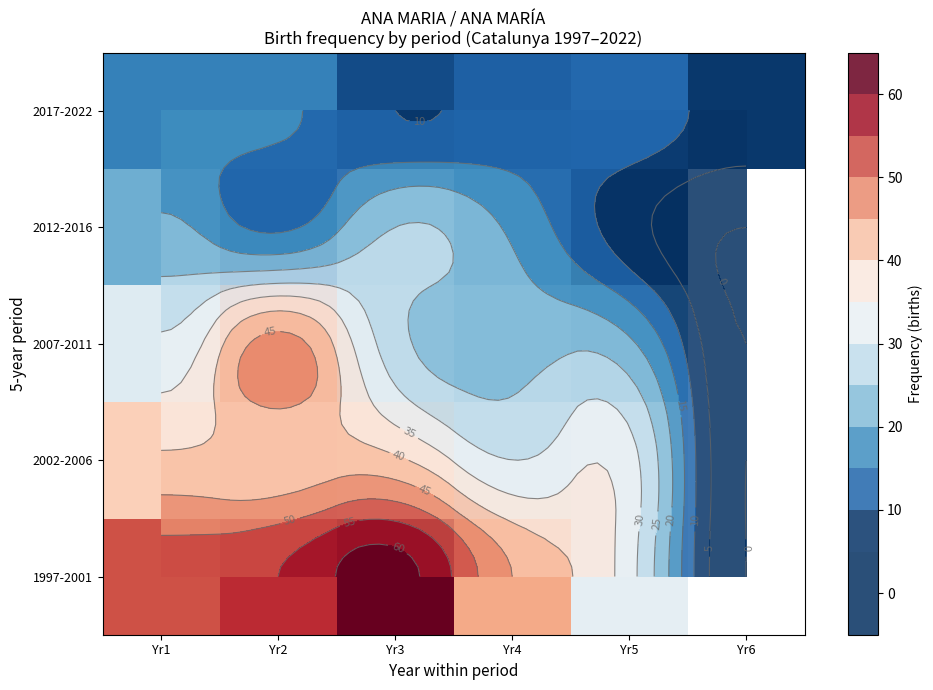

What is the difference between the highest and lowest values at Yr1?

36.0